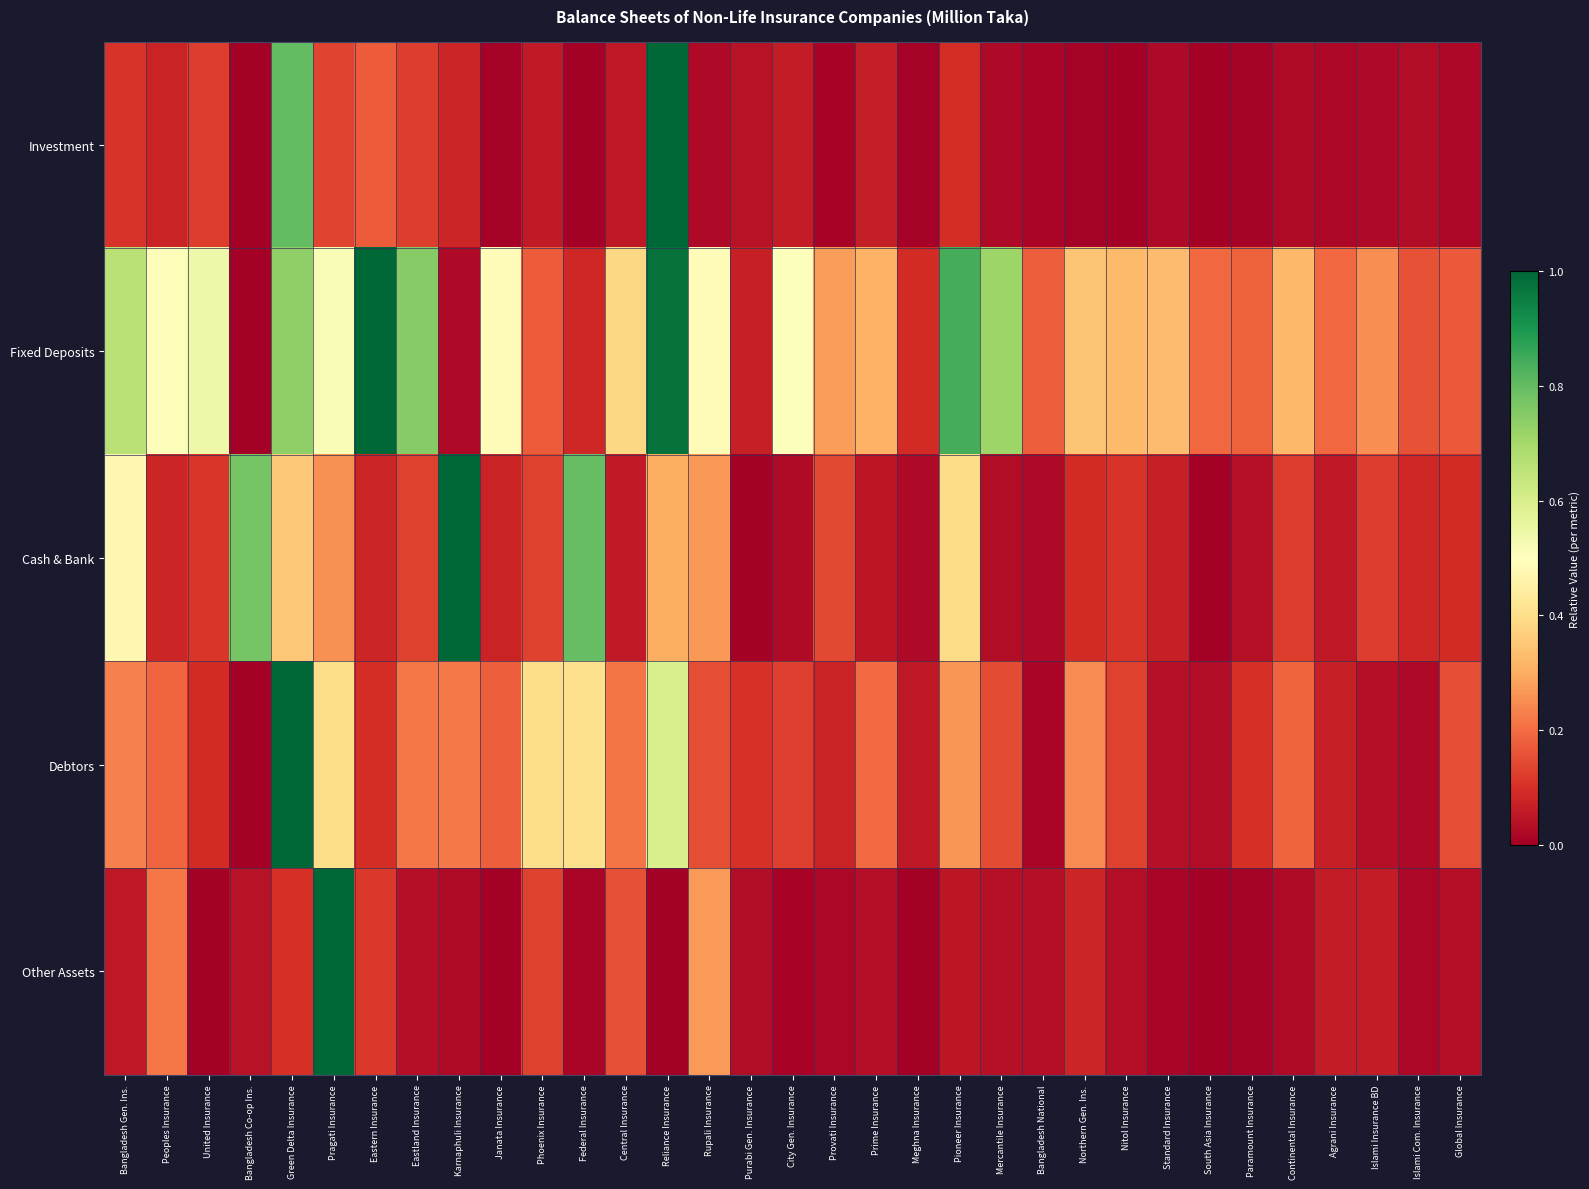

Rank the series at Karnaphuli Insurance from highest to lowest value.

Cash & Bank, Debtors, Investment, Other Assets, Fixed Deposits